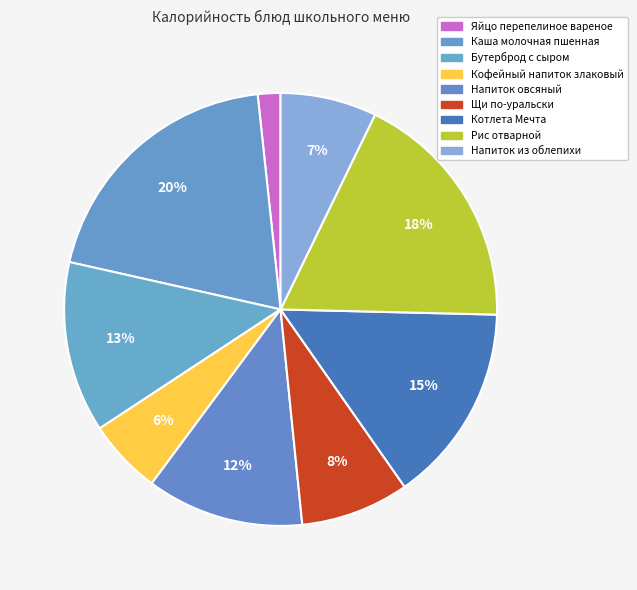

What is the total percentage of Котлета Мечта and Яйцо перепелиное вареное?

16.6%